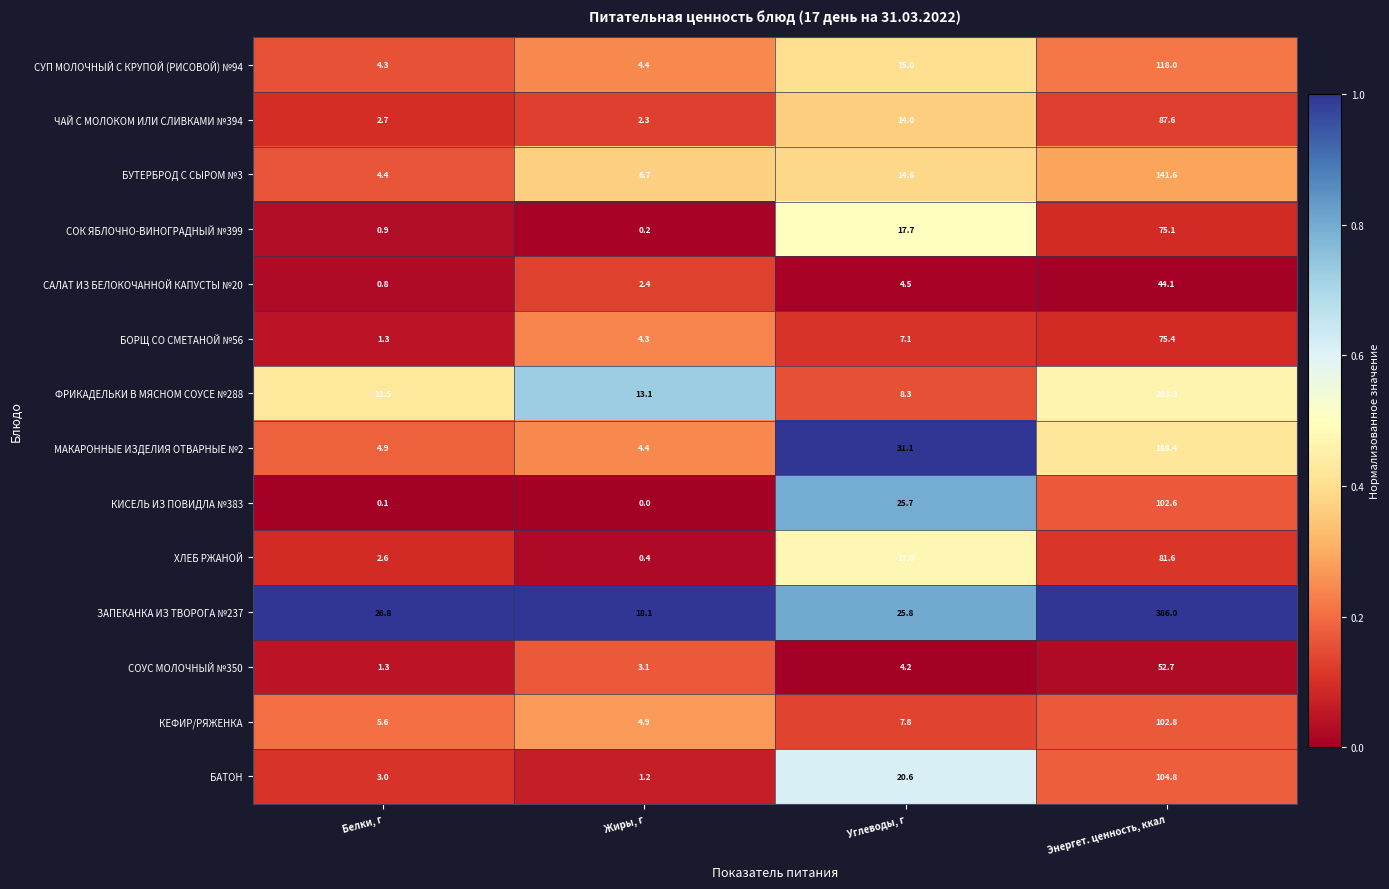

True or false: БОРЩ СО СМЕТАНОЙ №56 has a value of 4.3 at Жиры, г.

True